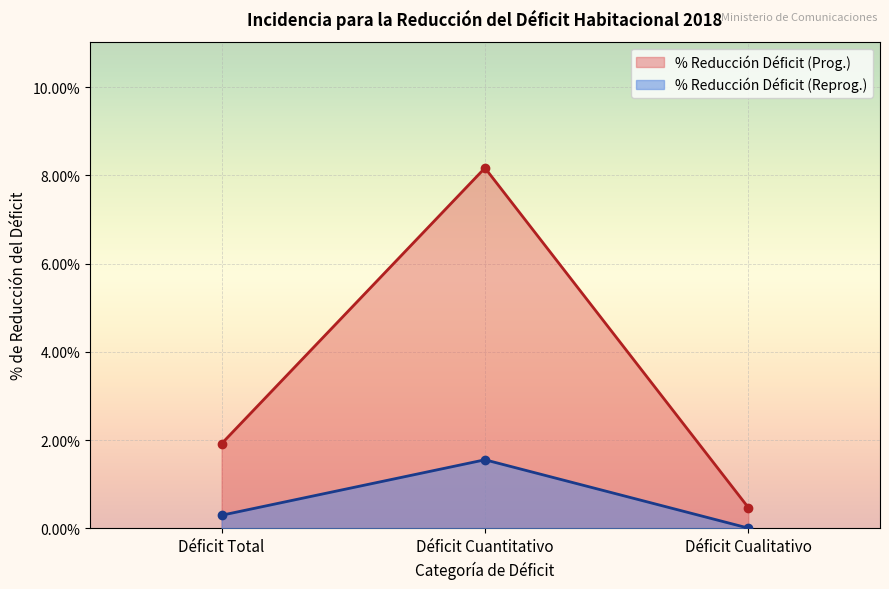

What is the difference between the highest and lowest values at Déficit Total?

1.6